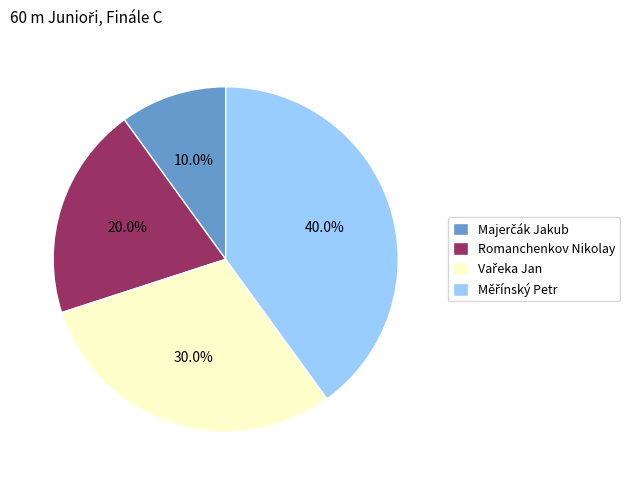

Is there any slice that represents more than half of the pie?

No